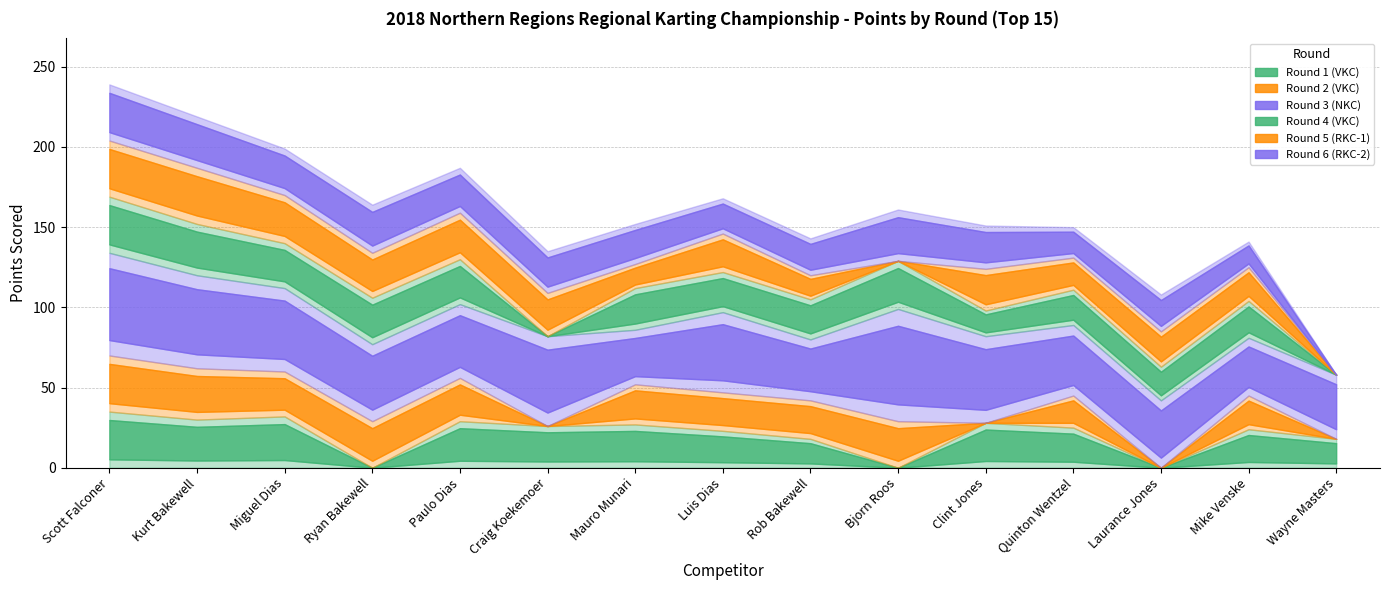

Is it true that Round 6 (RKC-2) equals 7 at Bjorn Roos?

False